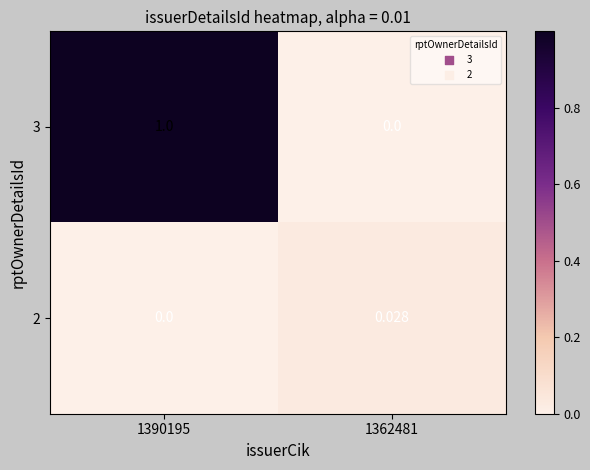

Is the value of 2 at 1362481 greater than the value of 3 at 1362481?

Yes